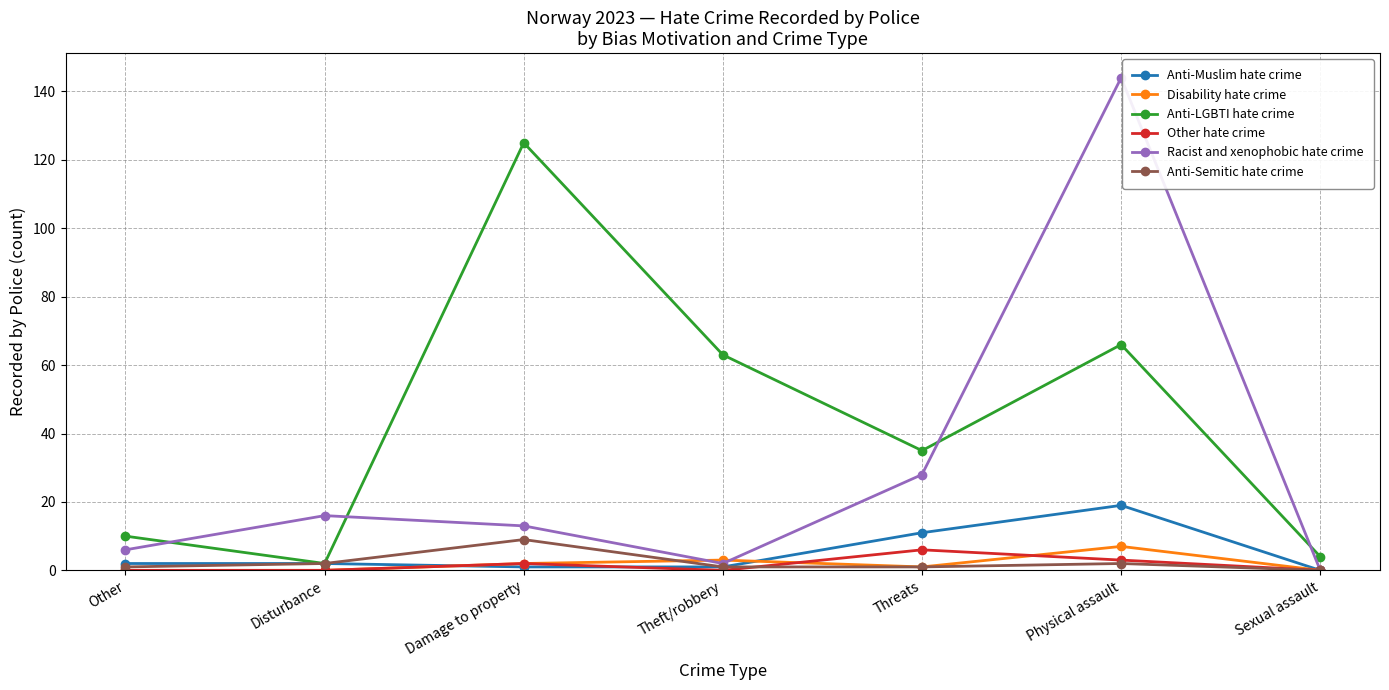

What is the value of the Racist and xenophobic hate crime point at the 5th from the left?

28